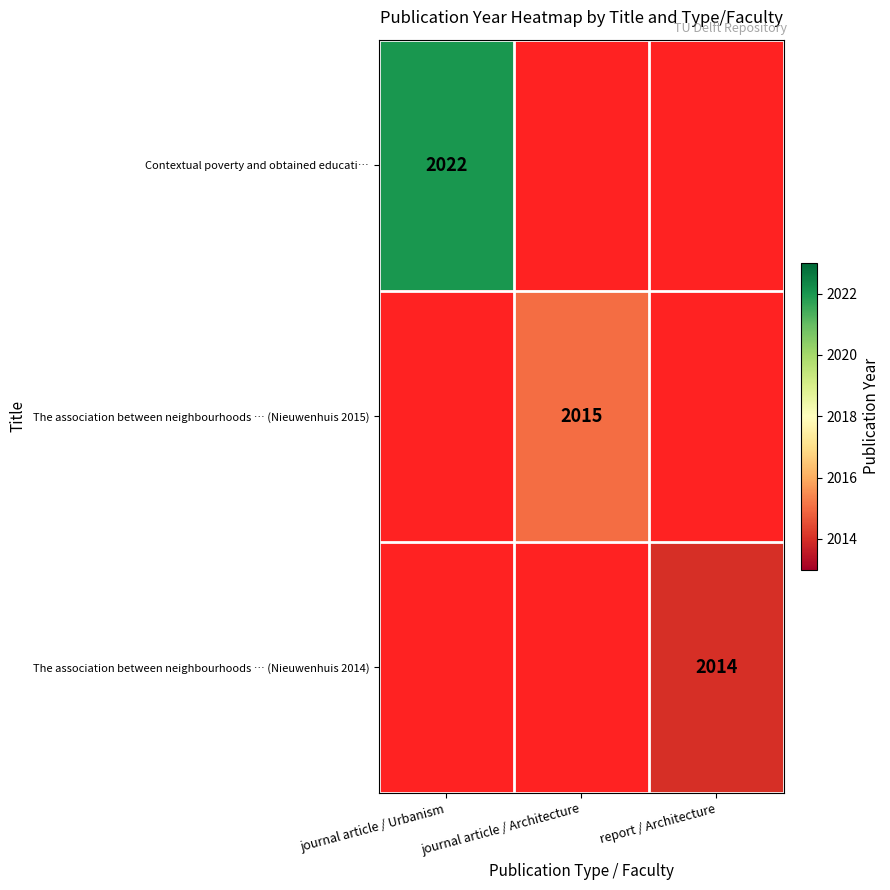

The The association between neighbourhoods … (Nieuwenhuis 2015) series shows 2015 at journal article / Architecture. True or false?

True